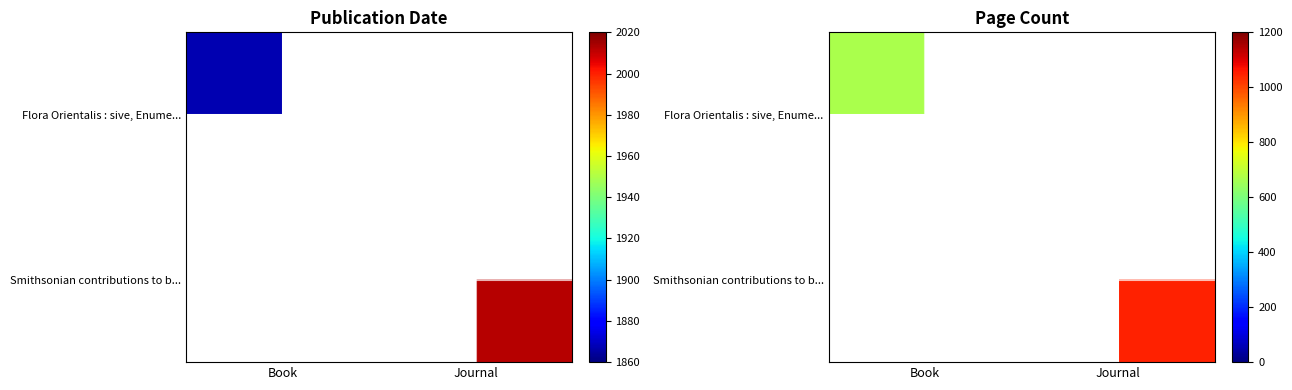

The Flora Orientalis : sive, Enume... series shows 1067.7 at Book. True or false?

False